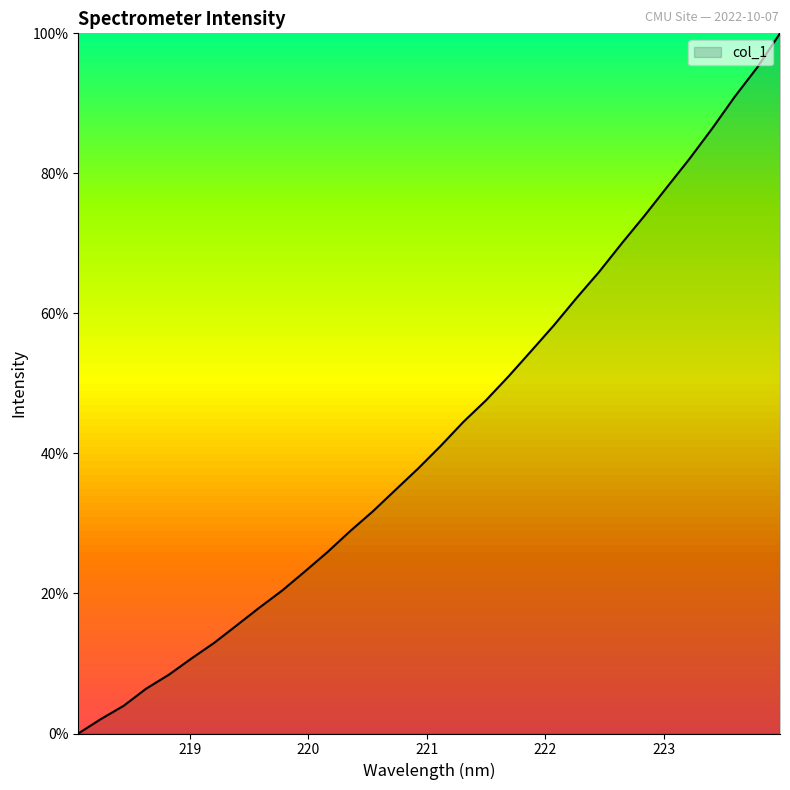

What is the difference between the maximum and minimum values?

100.0